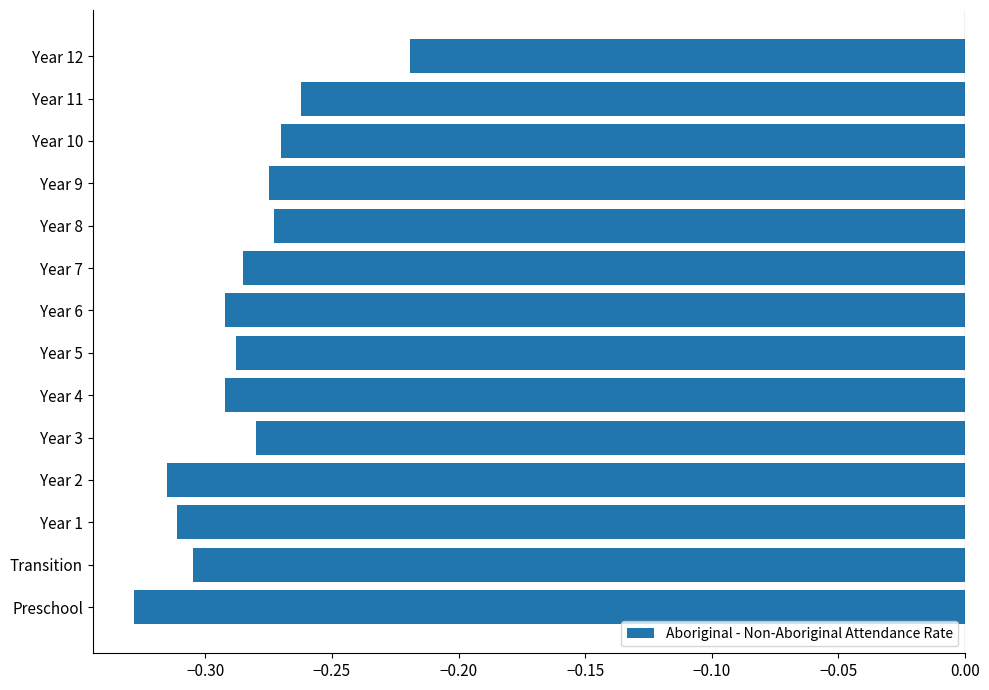

True or false: the data shows -0.1 at Year 5.

False